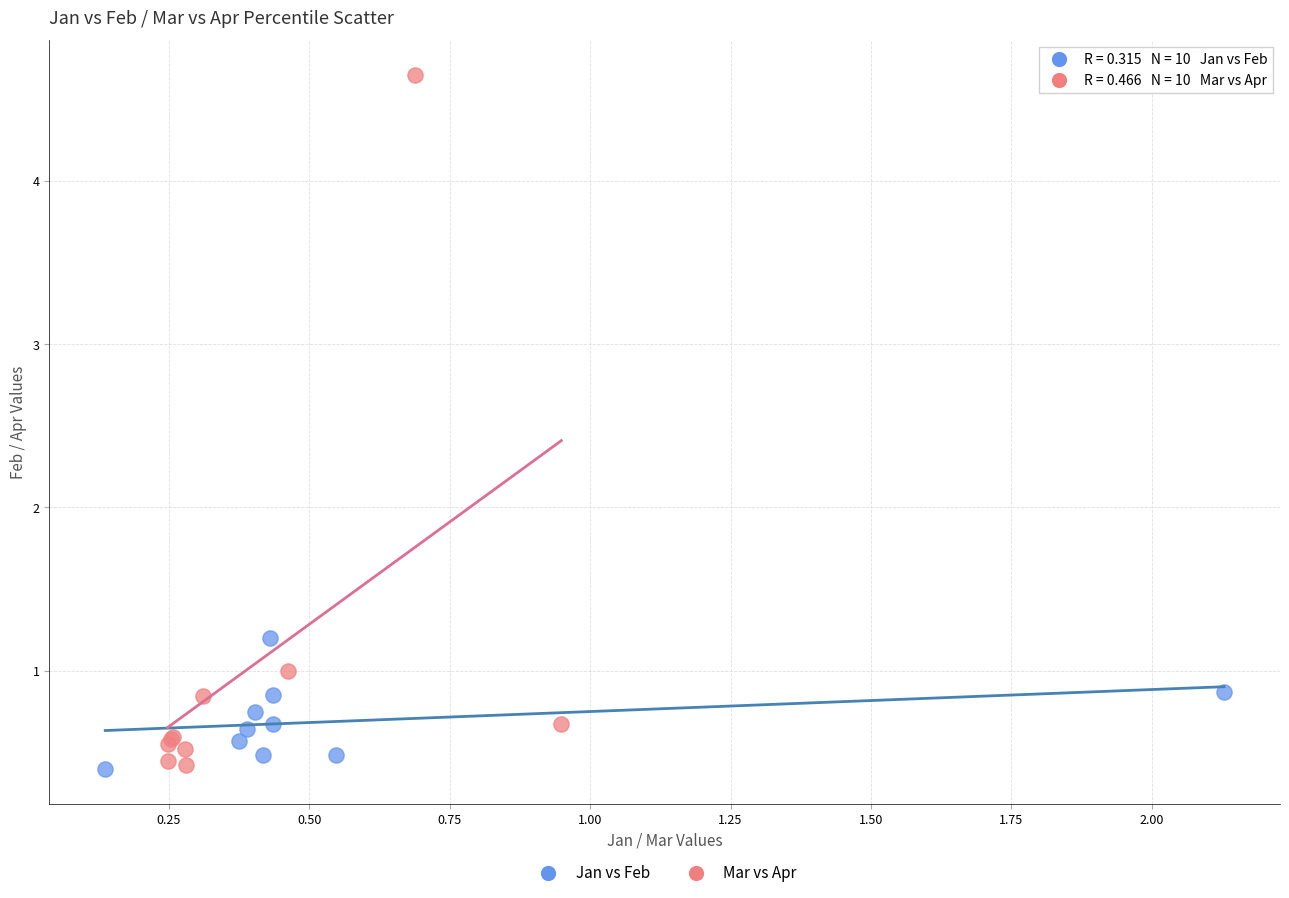

Which series contains the highest Y value?

Mar vs Apr